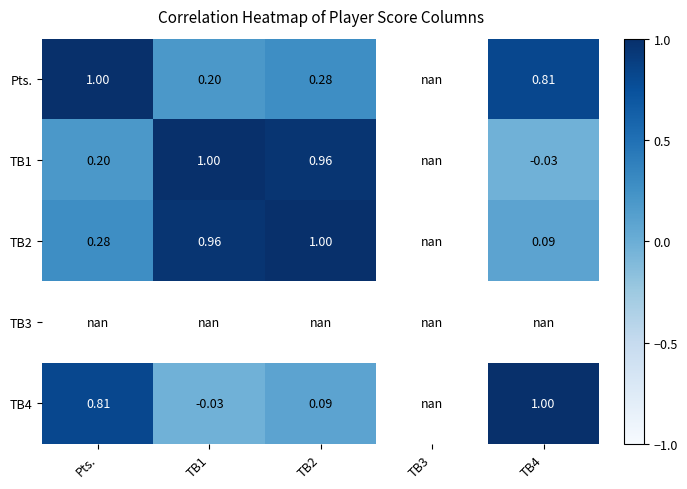

Count the number of data series in this chart.

5